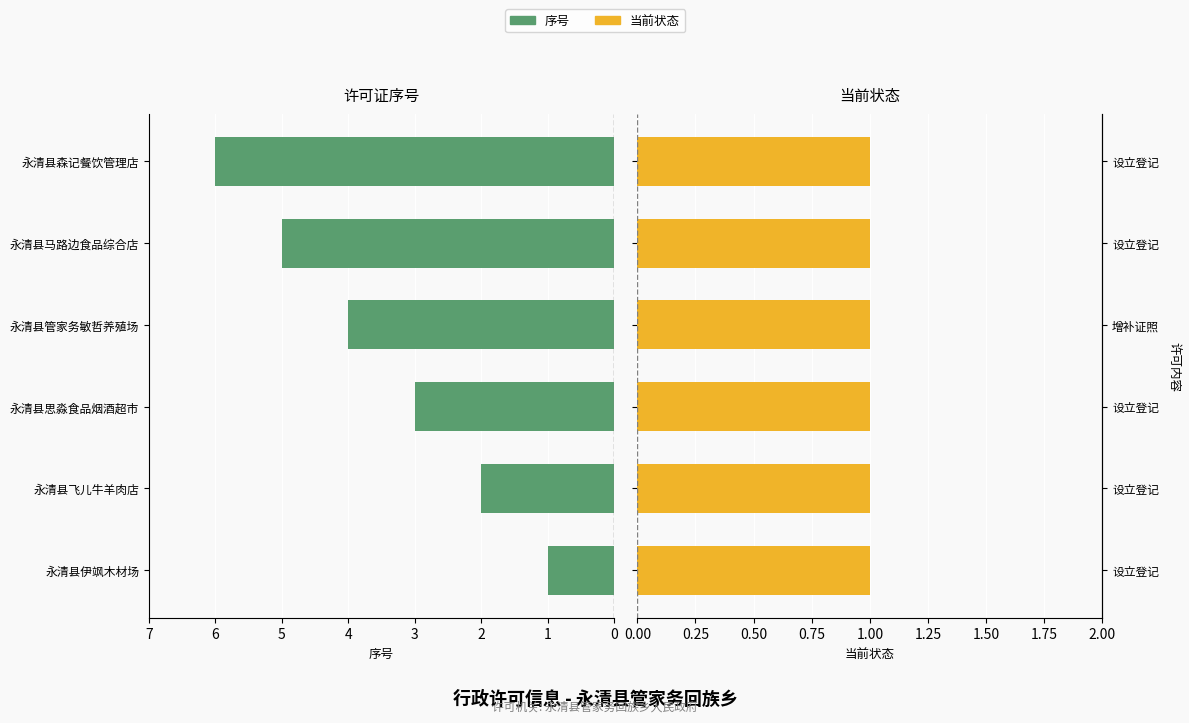

List the series in order of their overall mean, highest first.

序号, 当前状态